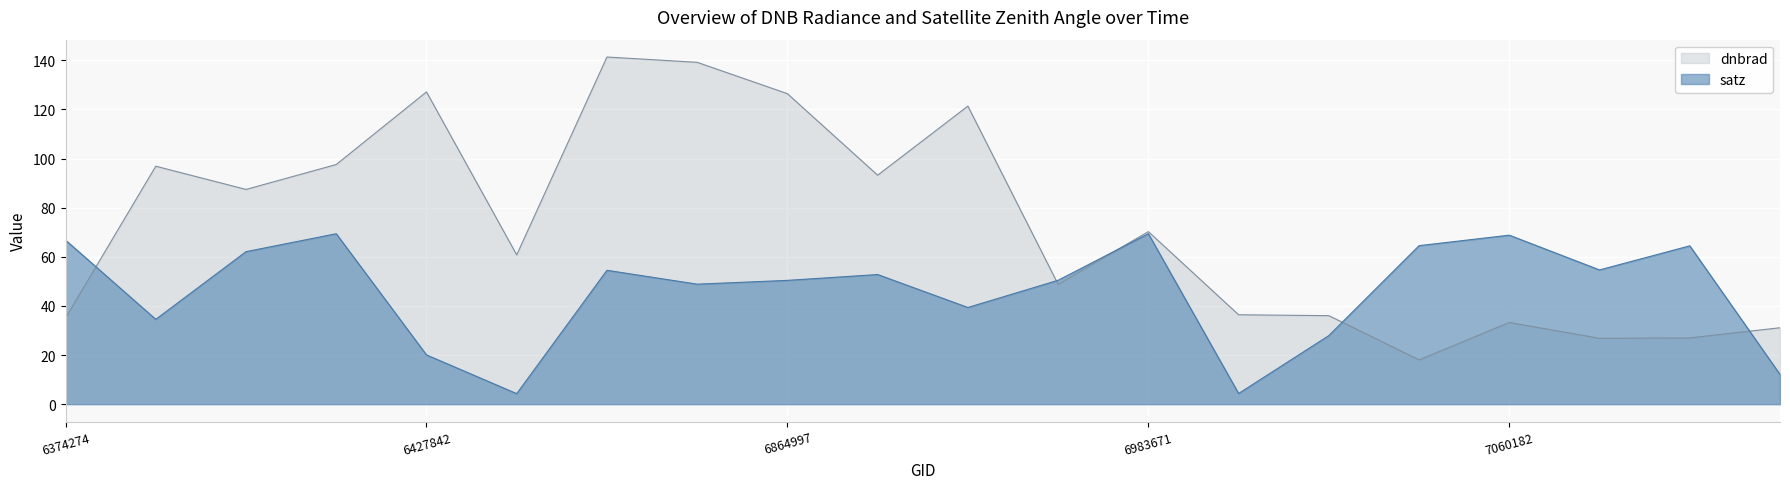

What is the value of the satz point at the 12th from the left?

50.4